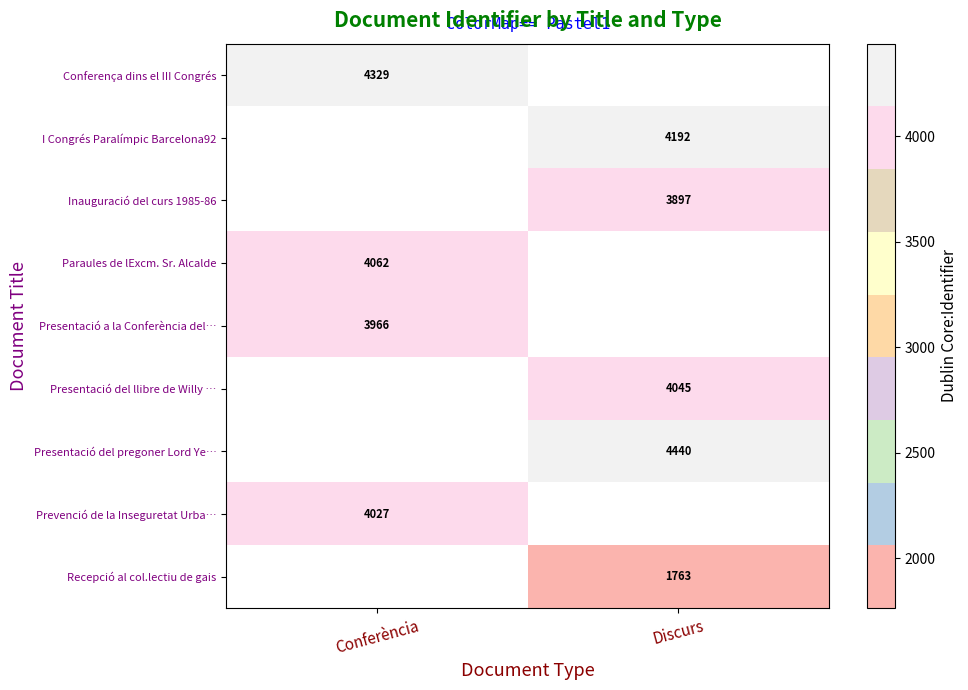

What is the greatest value displayed?

4440.0